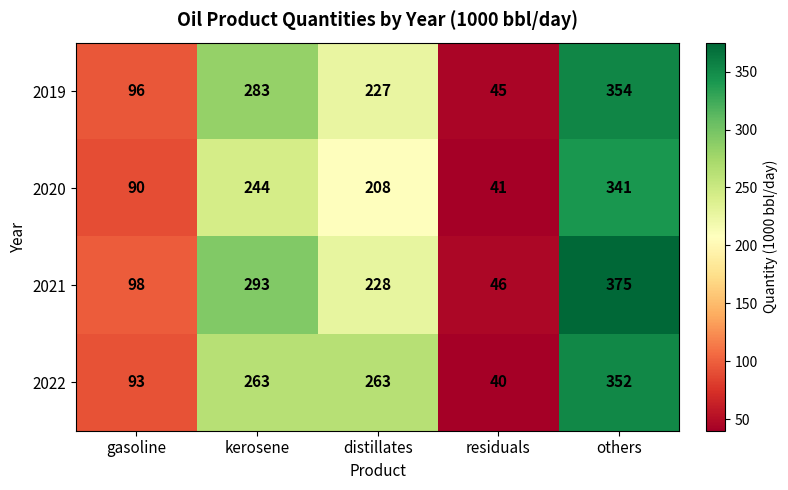

Which label corresponds to the smallest value in the chart?

residuals